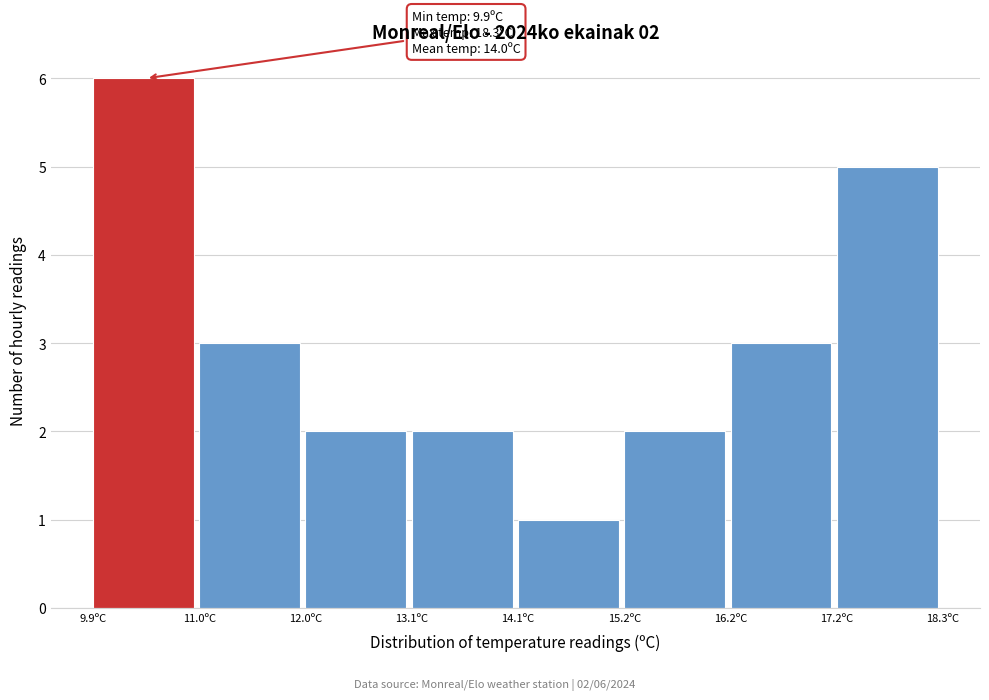

Which range on the x-axis has the tallest bar?

9.90 to 10.95